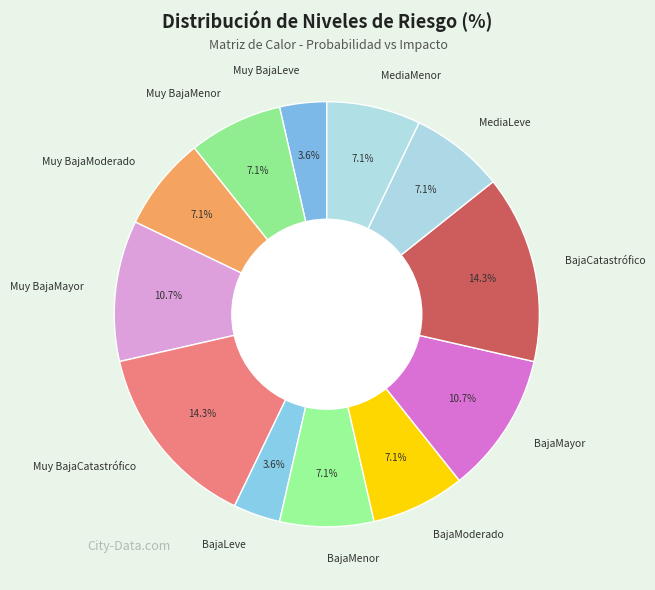

To the nearest percent, what is the difference between the Muy BajaMayor and BajaLeve slice percentages?

7%